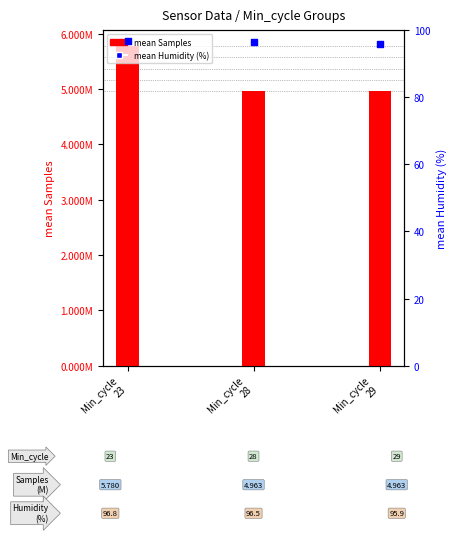

Which series has the widest spread of Y values?

mean Samples